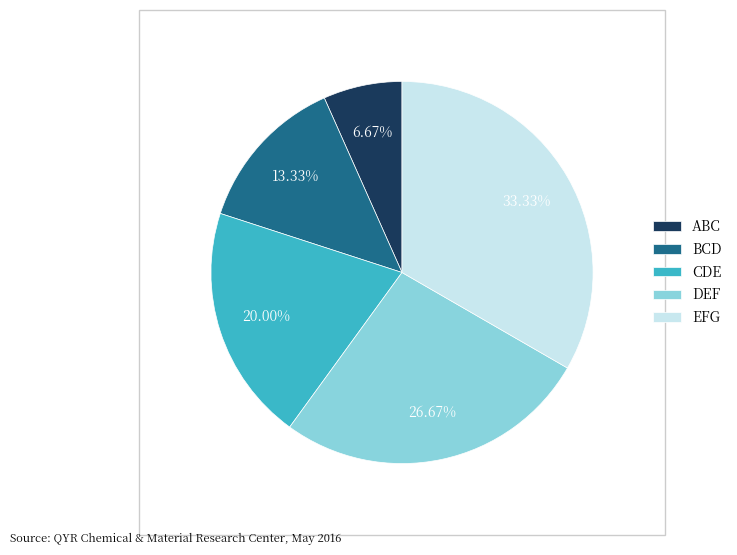

How many slices are in this pie chart?

5